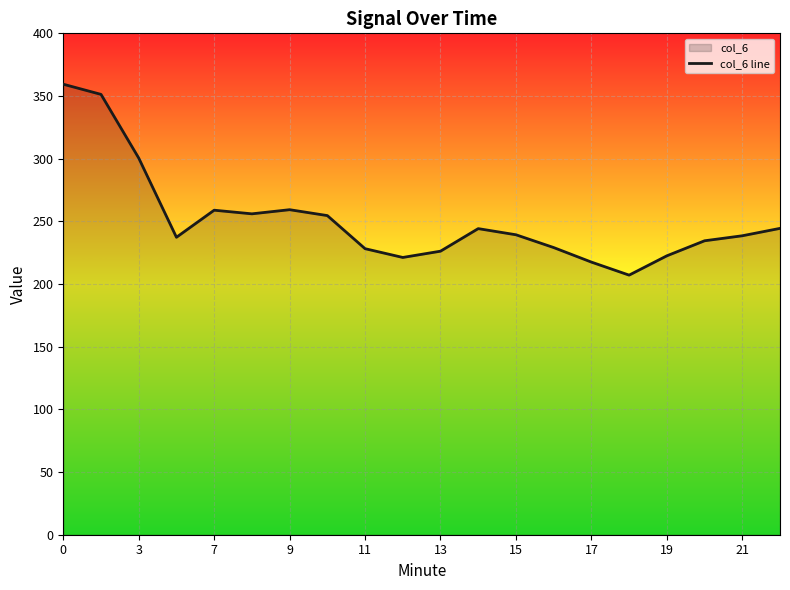

Between 13 and 19, which is larger?

13